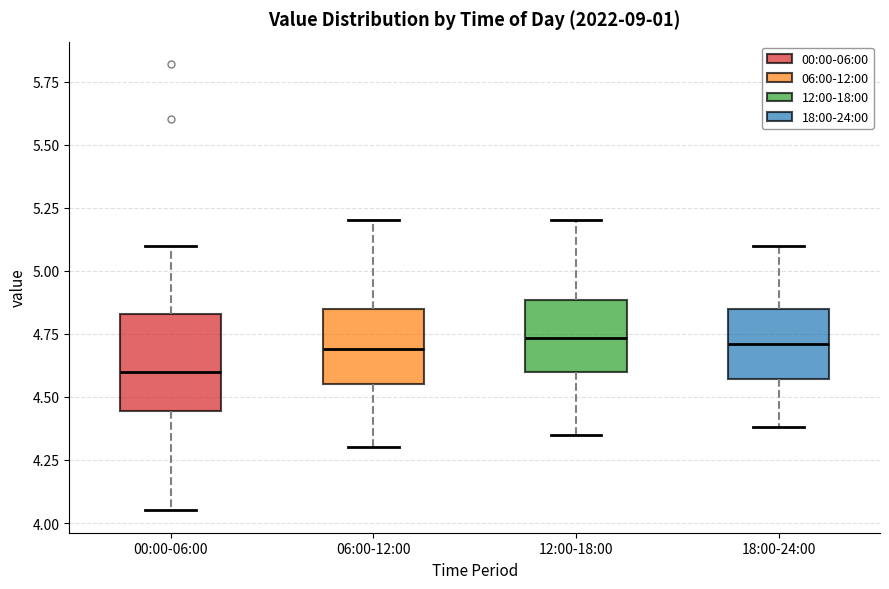

Reading left to right, transcribe this box plot: for each box, give where its median line is, the range the box spans, and where its two whiskers end, as read against the y-axis. The values are not printed on the chart, so give them approximately, as read against the axis.

00:00-06:00: median 4.60, box 4.45 to 4.85, whiskers 4.05 to 5.10
06:00-12:00: median 4.70, box 4.55 to 4.85, whiskers 4.30 to 5.20
12:00-18:00: median 4.75, box 4.60 to 4.90, whiskers 4.35 to 5.20
18:00-24:00: median 4.70, box 4.55 to 4.85, whiskers 4.40 to 5.10